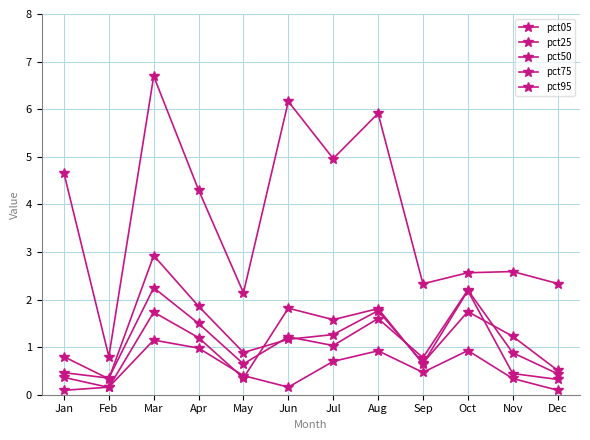

Does the chart have visible grid lines?

Yes